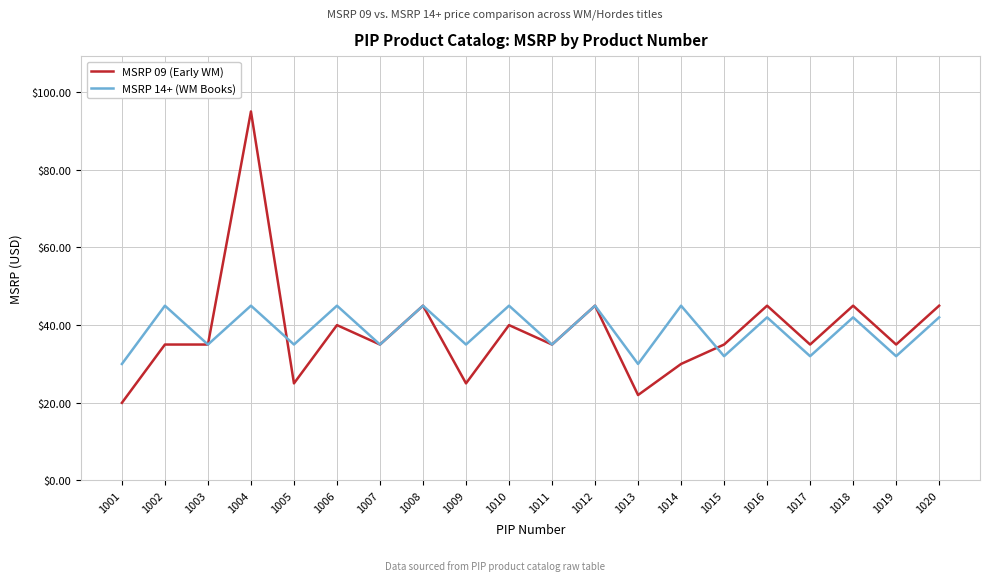

Which series has the largest range (max minus min)?

MSRP 09 (Early WM)